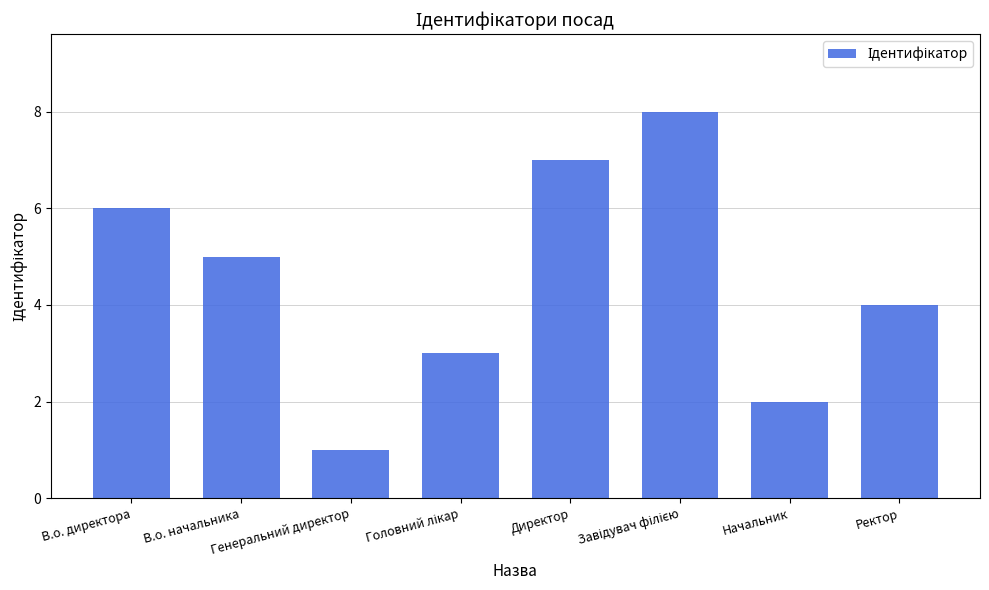

What is the greatest value displayed?

8